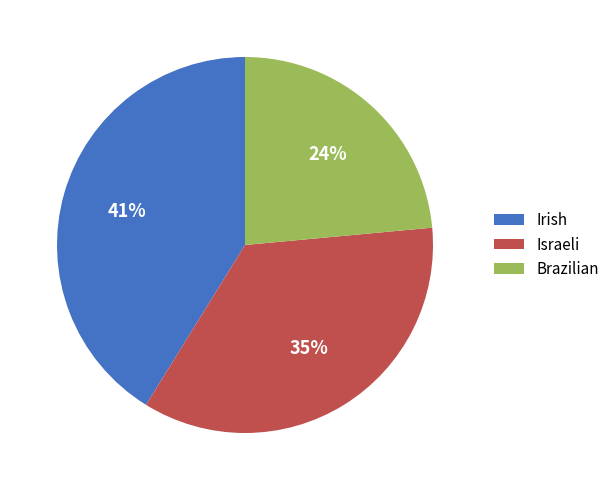

What is the smallest slice in the pie chart?

Brazilian